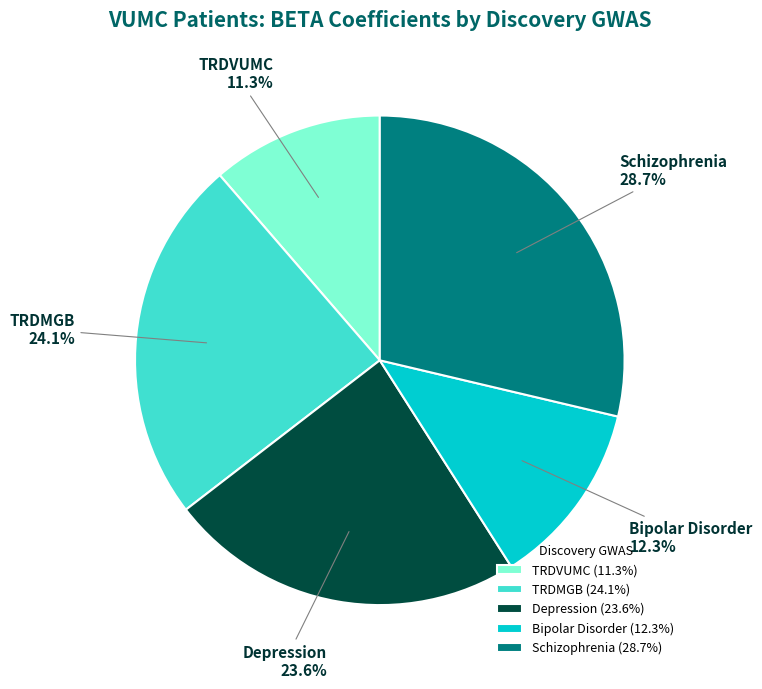

What percentage is the TRDMGB slice, to the nearest percent?

24%